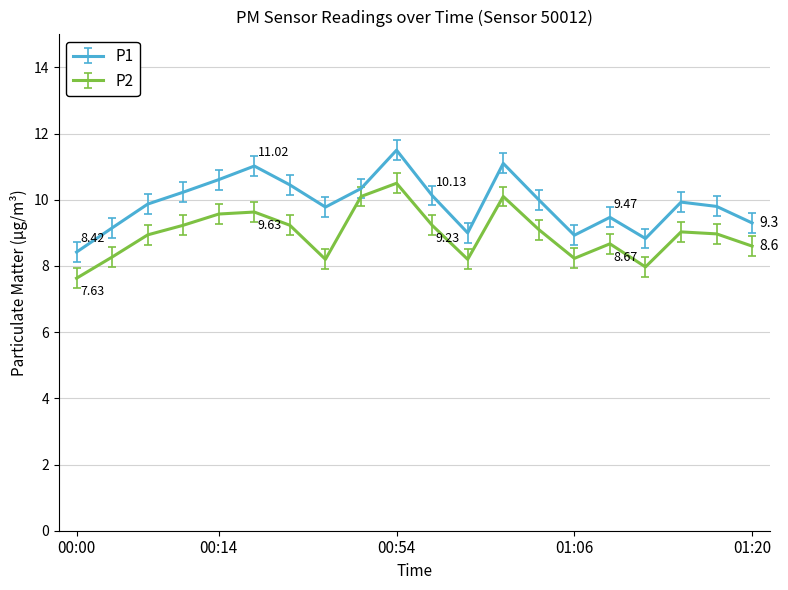

Rank the series by their maximum value, from lowest to highest.

P2, P1